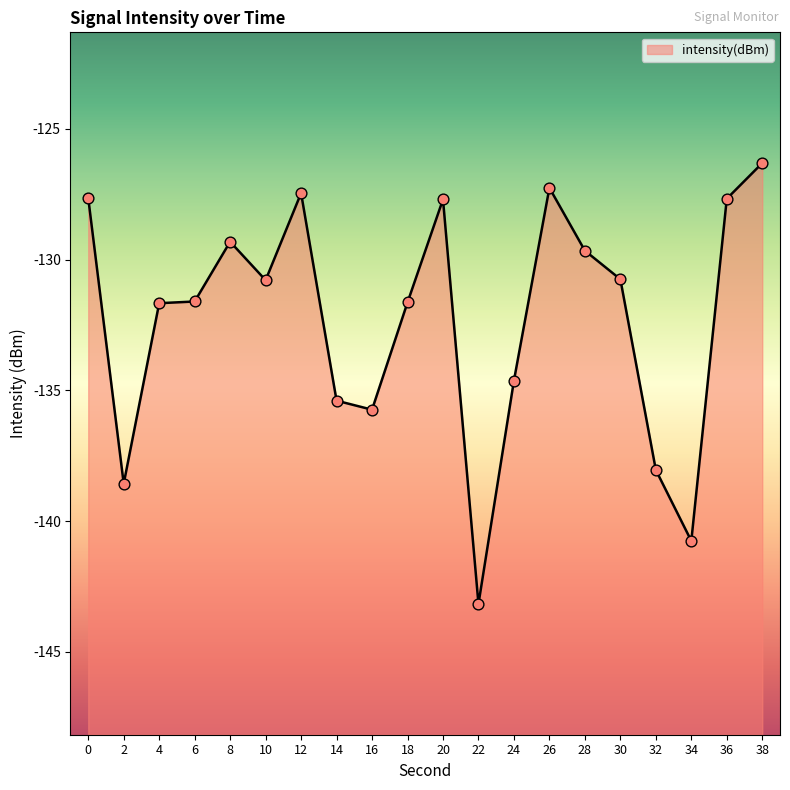

Which has a higher value, 10 or 20?

20